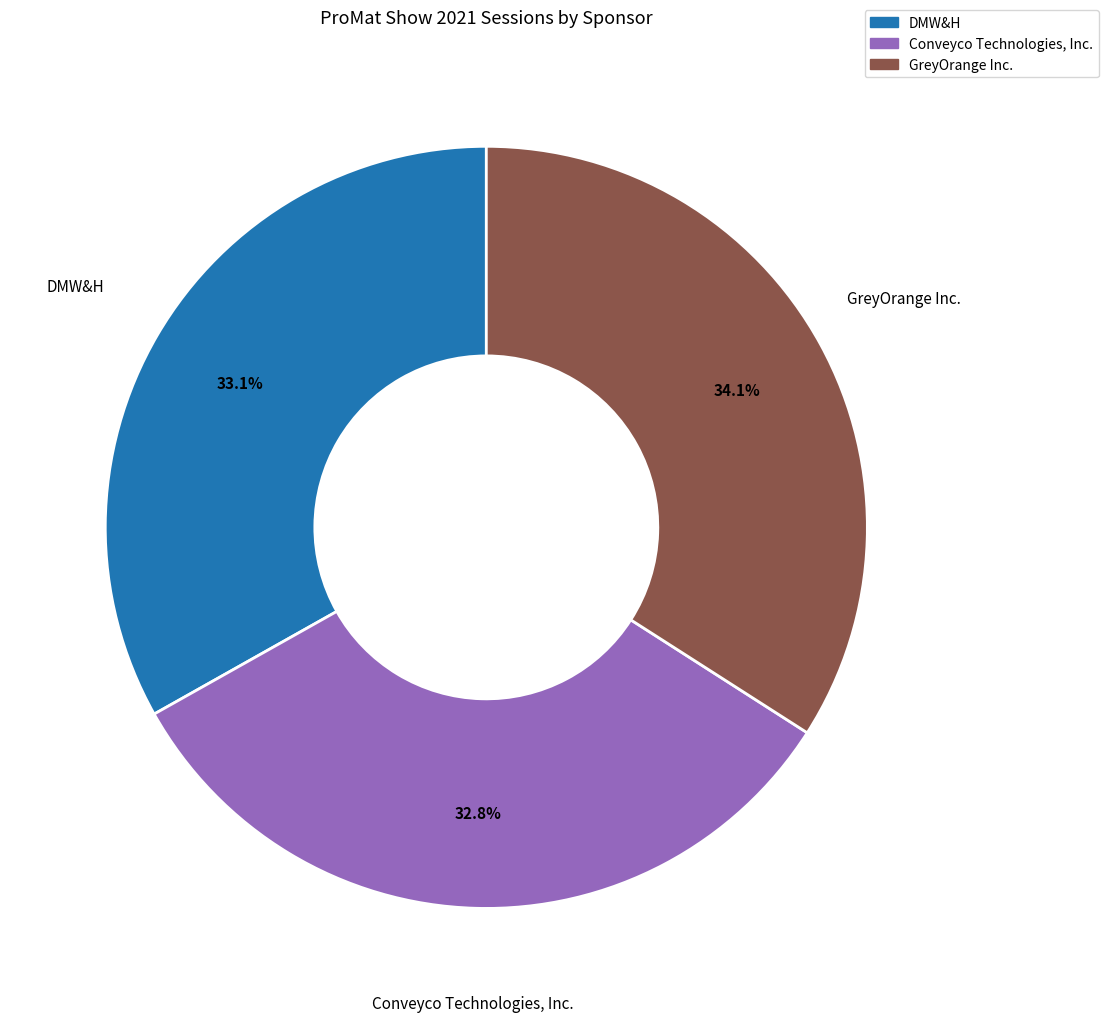

How many segments does this pie chart have?

3